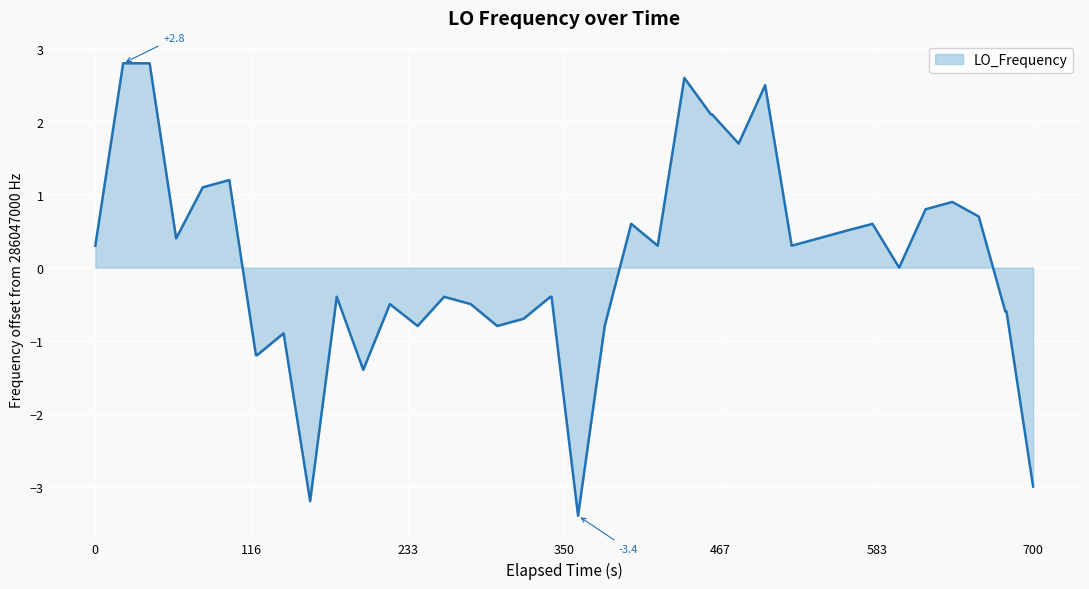

What is the maximum value shown in the chart?

2.8